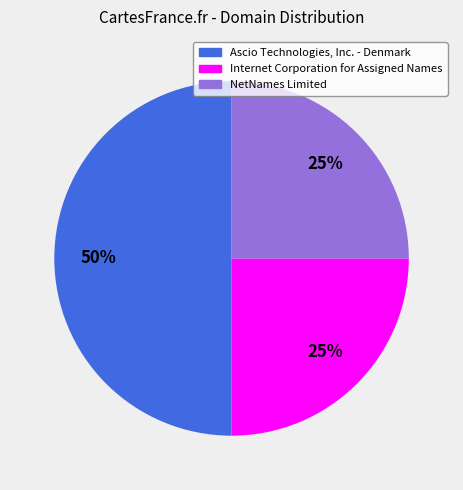

Do NetNames Limited and Ascio Technologies, Inc. - Denmark together represent more than half of the pie?

Yes